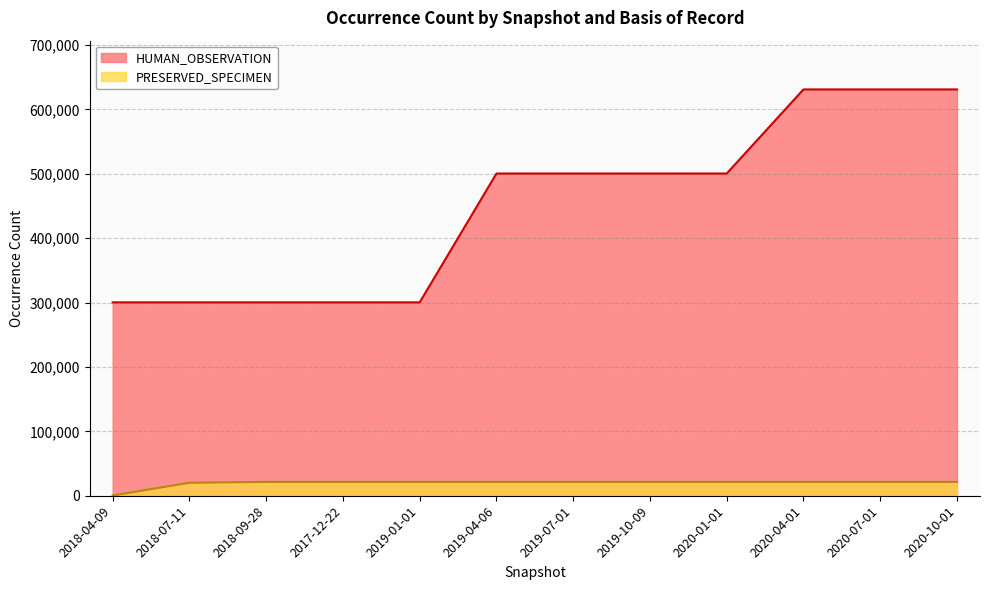

What are all the series names shown in the legend?

HUMAN_OBSERVATION, PRESERVED_SPECIMEN